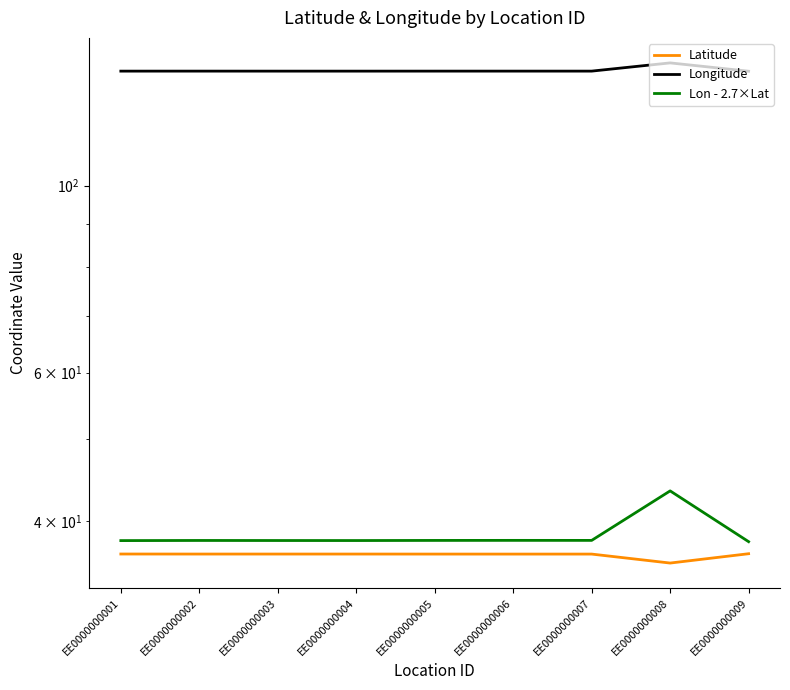

Does the chart display data point markers on the line(s)?

No